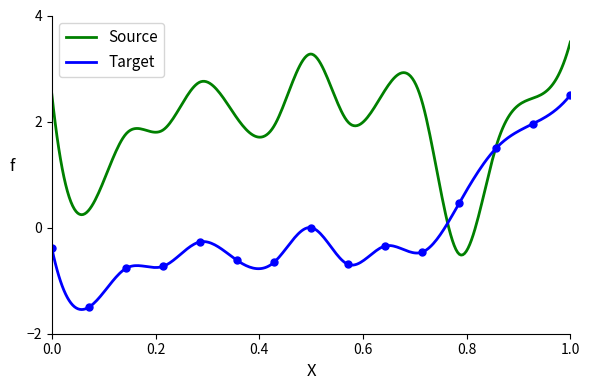

The value at 5 is -0.3. True or false?

True